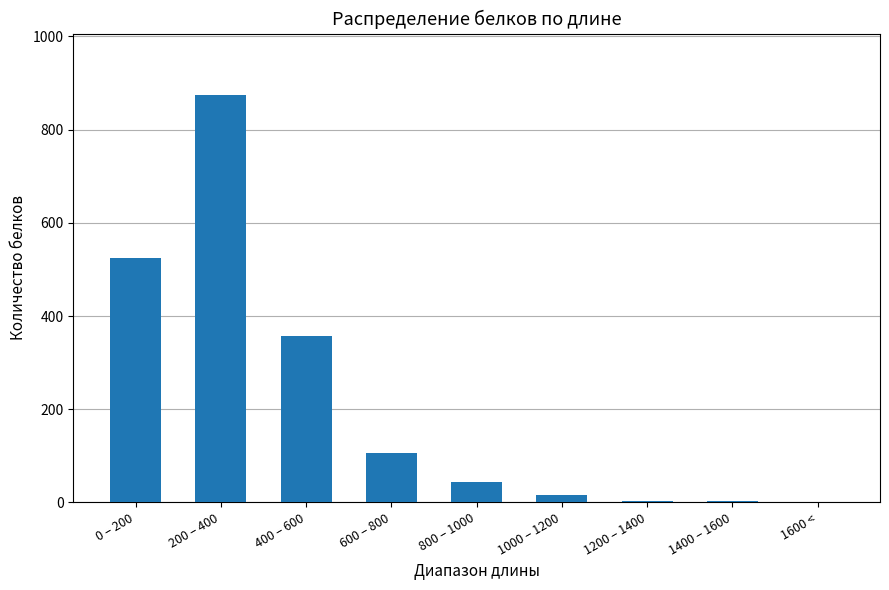

What is the ratio of the value at 200 – 400 to the value at 1600 <?

875.0